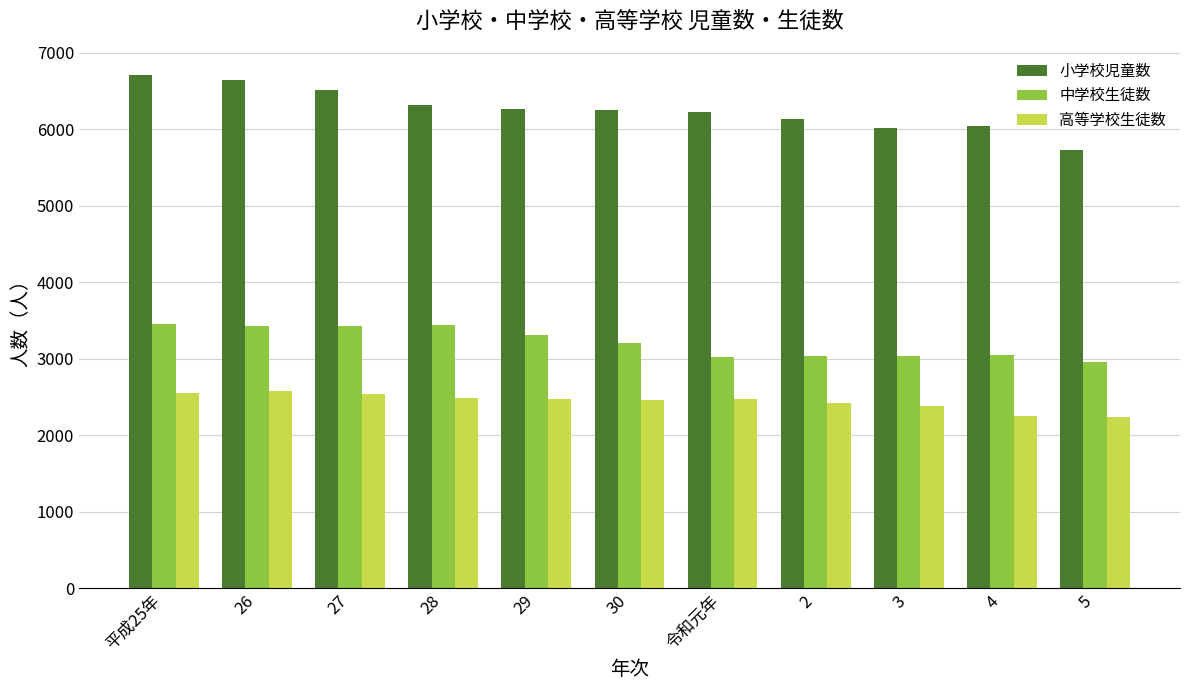

What is the label of the 9th bar from the left?

3